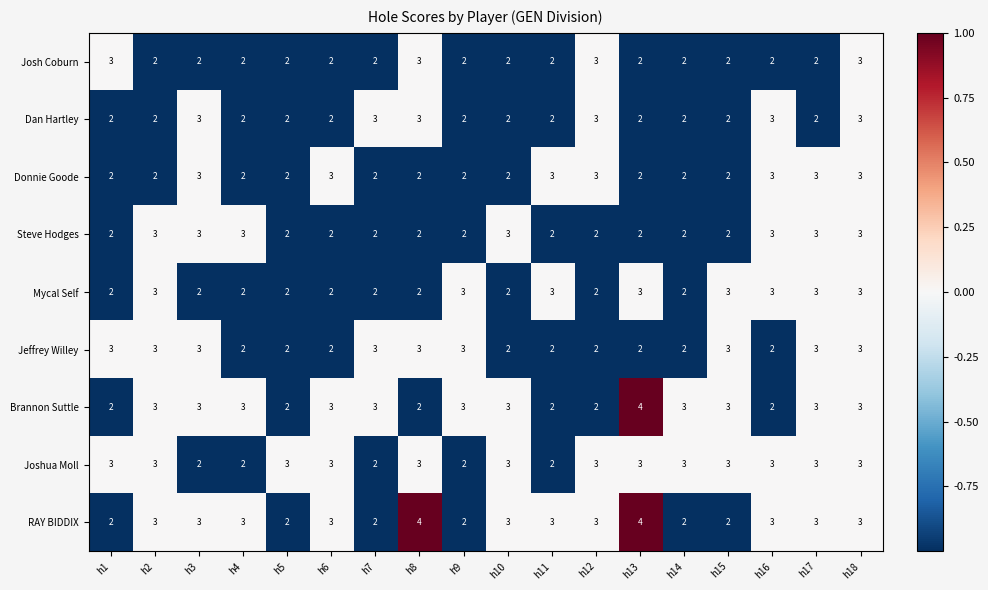

How many Donnie Goode values are between 2 and 3?

18